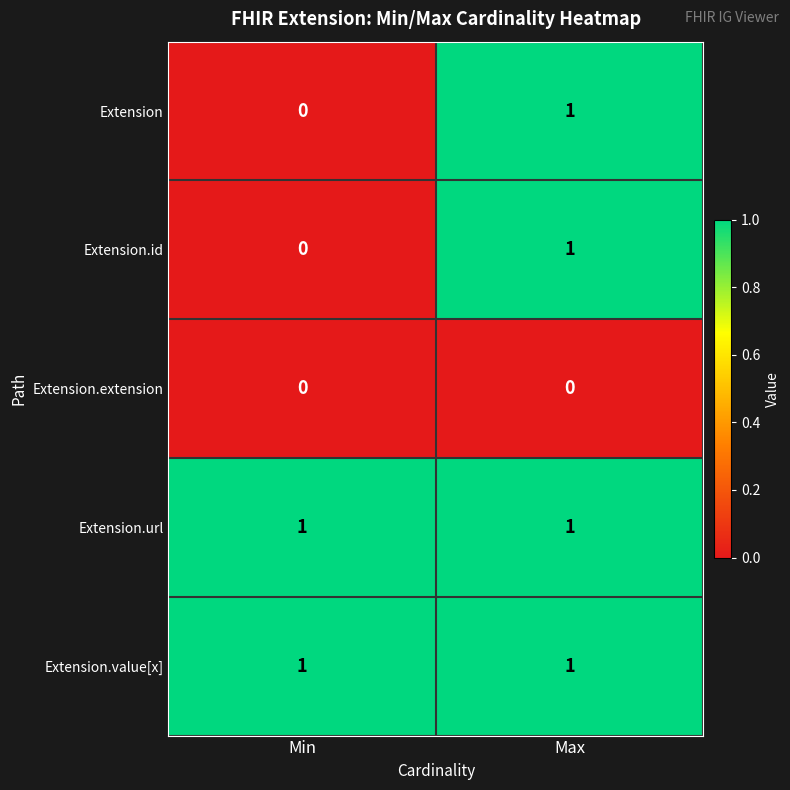

What is the total value across all series at Max?

4